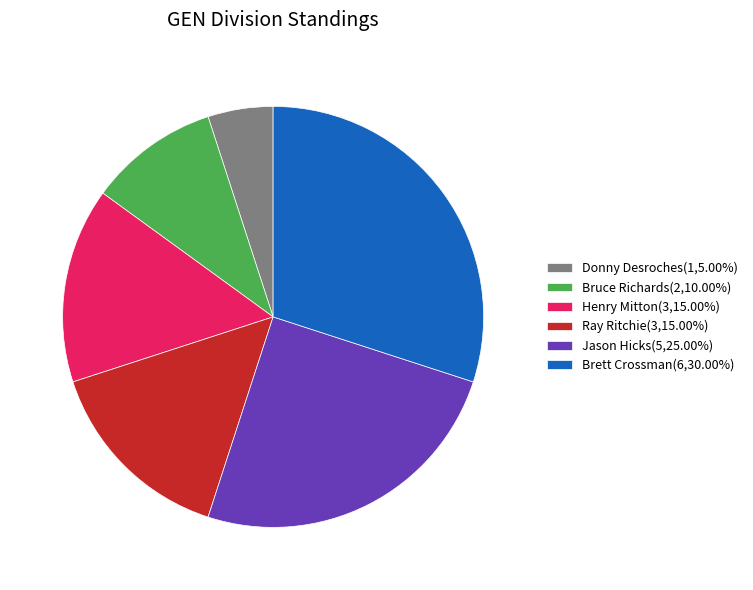

Is the sum of Donny Desroches and Bruce Richards greater than half?

No